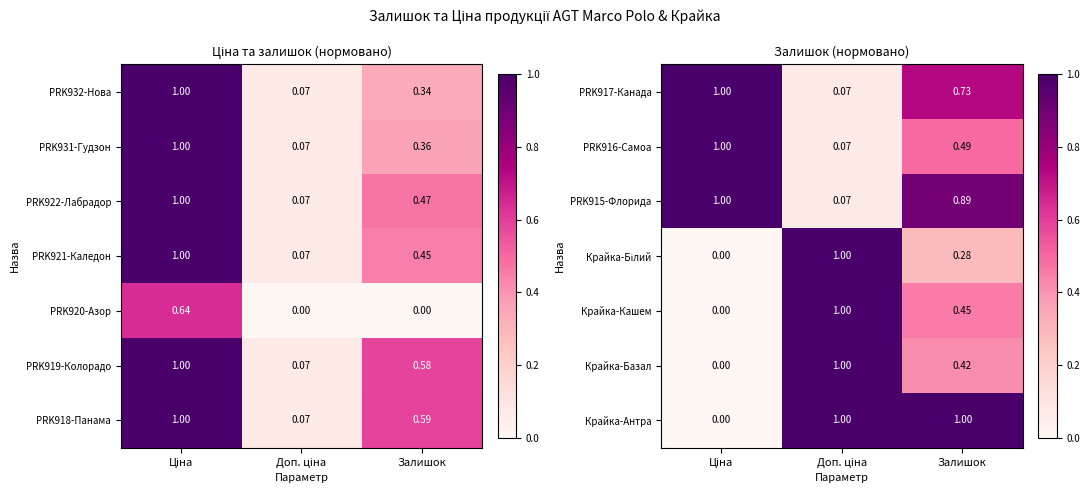

Is it true that PRK916-Самоа equals 0.1 at Доп. ціна?

True